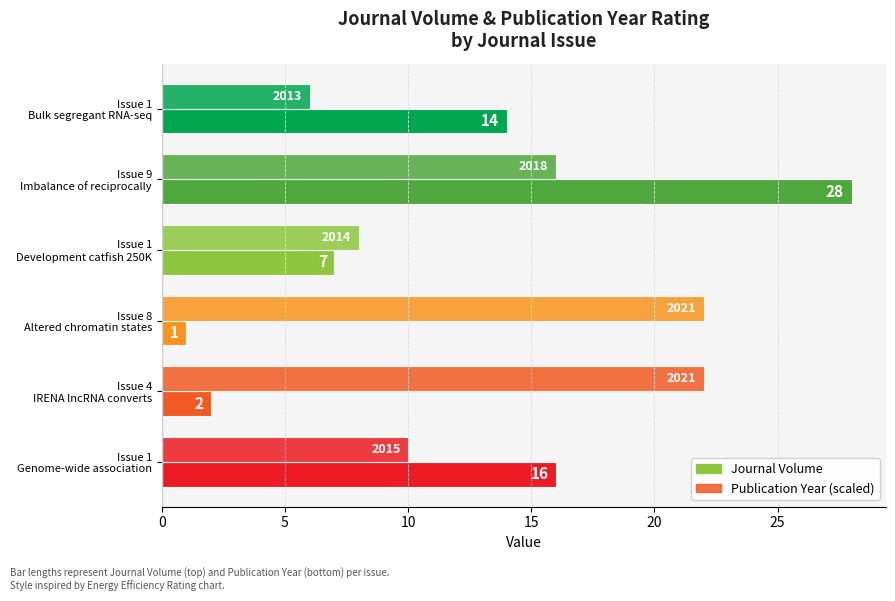

How many categories are shown in the chart?

6